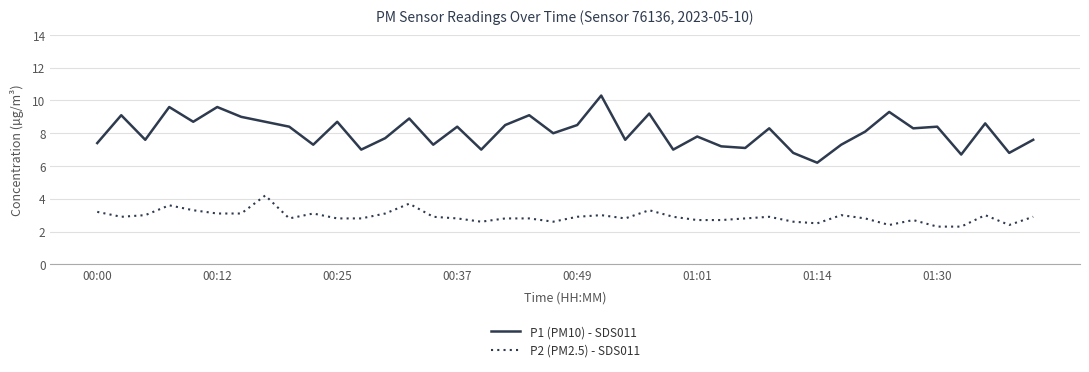

Reading left to right, what are all the values shown in this chart?

P1 (PM10) - SDS011: 7.4	9.1	7.6	9.6	8.7	9.6	9.0	8.7	8.4	7.3	8.7	7.0	7.7	8.9	7.3	8.4	7.0	8.5	9.1	8.0	8.5	10.3	7.6	9.2	7.0	7.8	7.2	7.1	8.3	6.8	6.2	7.3	8.1	9.3	8.3	8.4	6.7	8.6	6.8	7.6
P2 (PM2.5) - SDS011: 3.2	2.9	3.0	3.6	3.3	3.1	3.1	4.2	2.8	3.1	2.8	2.8	3.1	3.7	2.9	2.8	2.6	2.8	2.8	2.6	2.9	3.0	2.8	3.3	2.9	2.7	2.7	2.8	2.9	2.6	2.5	3.0	2.8	2.4	2.7	2.3	2.3	3.0	2.4	2.9